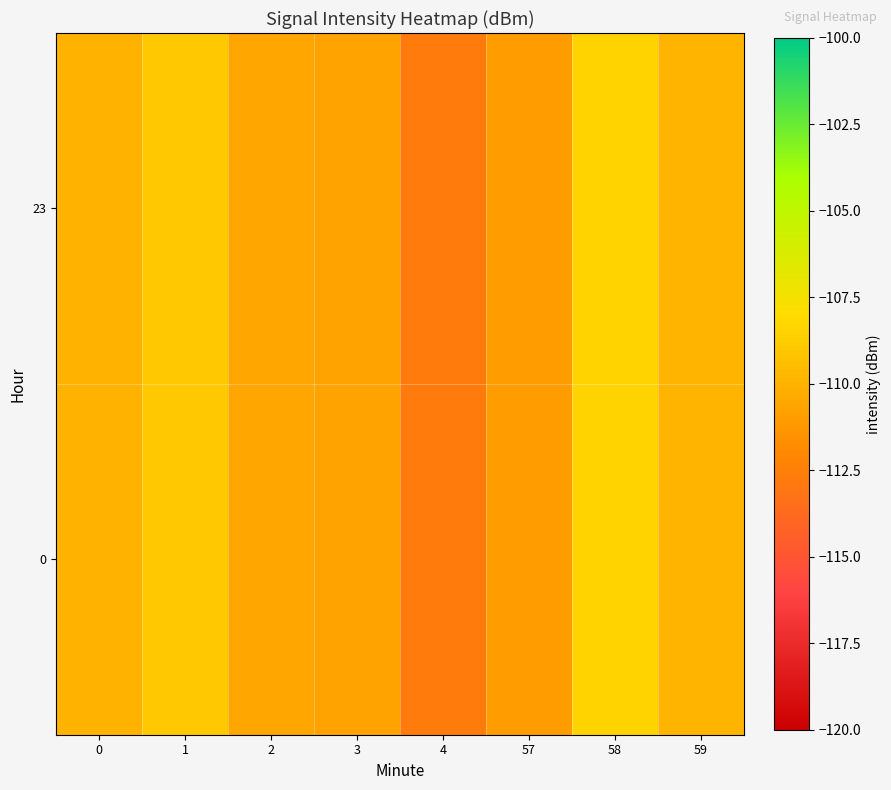

Reading right to left, transcribe all the data shown in this chart.

0: 59=-109.9	58=-108.5	57=-111.0	4=-112.7	3=-110.7	2=-110.6	1=-108.9	0=-109.9
23: 59=-109.9	58=-108.5	57=-111.0	4=-112.7	3=-110.7	2=-110.6	1=-108.9	0=-109.9